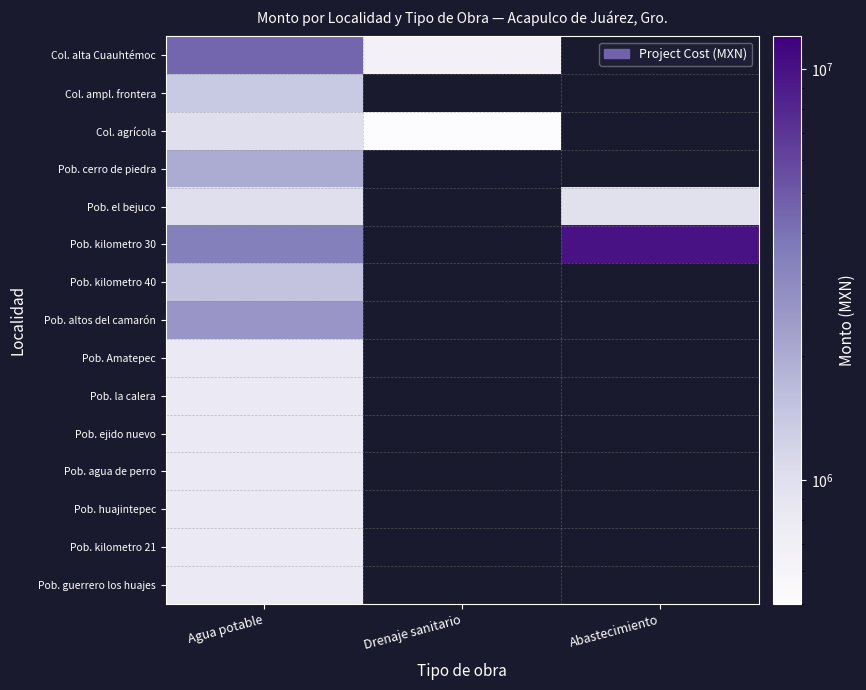

How many positive values does the Pob. kilometro 40 series have?

1